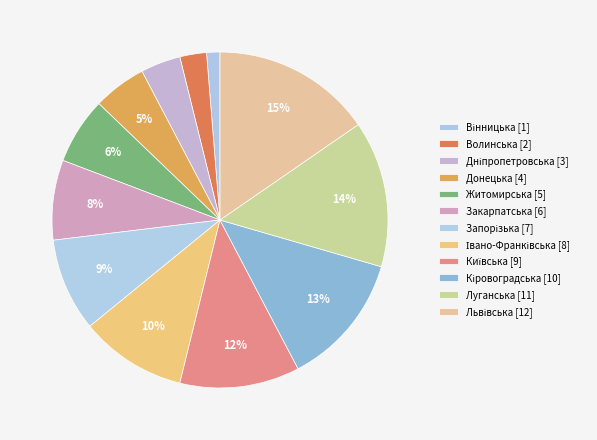

Rank the categories by value from lowest to highest.

Вінницька, Волинська, Дніпропетровська, Донецька, Житомирська, Закарпатська, Запорізька, Івано-Франківська, Київська, Кіровоградська, Луганська, Львівська